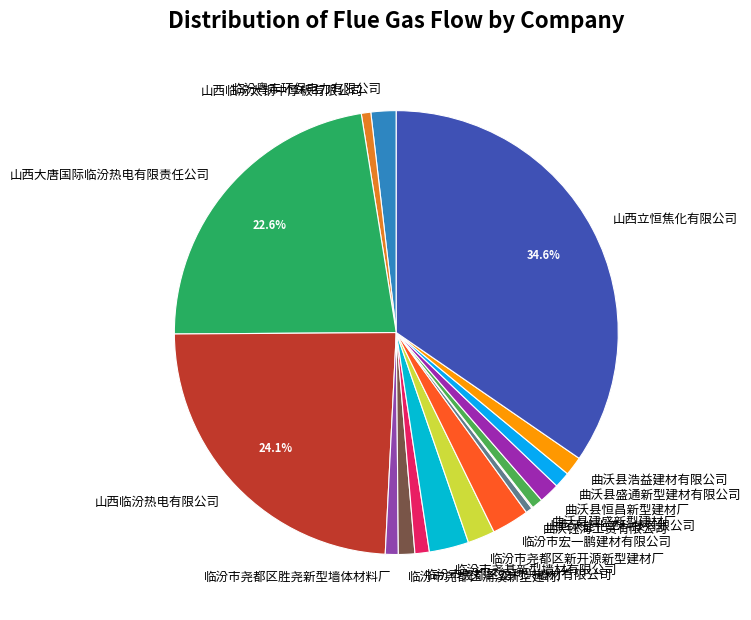

What percentage is the 曲沃县盛通新型建材有限公司 slice, to the nearest percent?

1%